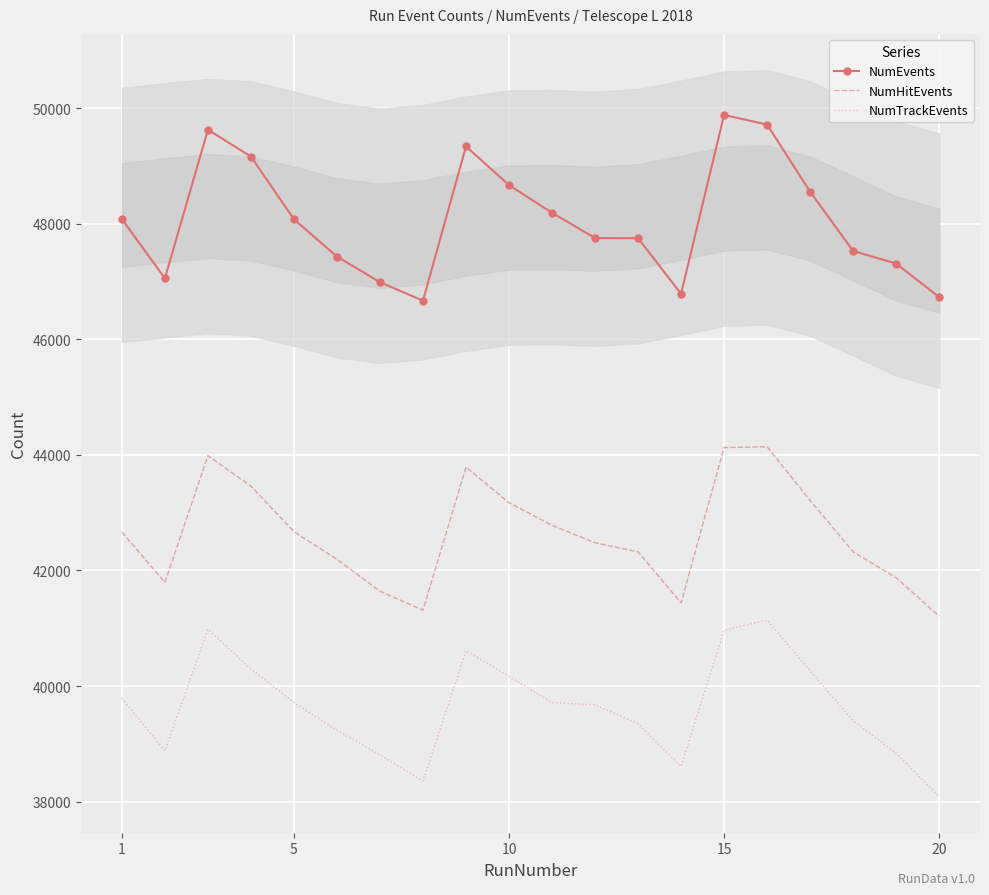

True or false: NumHitEvents and NumEvents intersect in this chart.

False